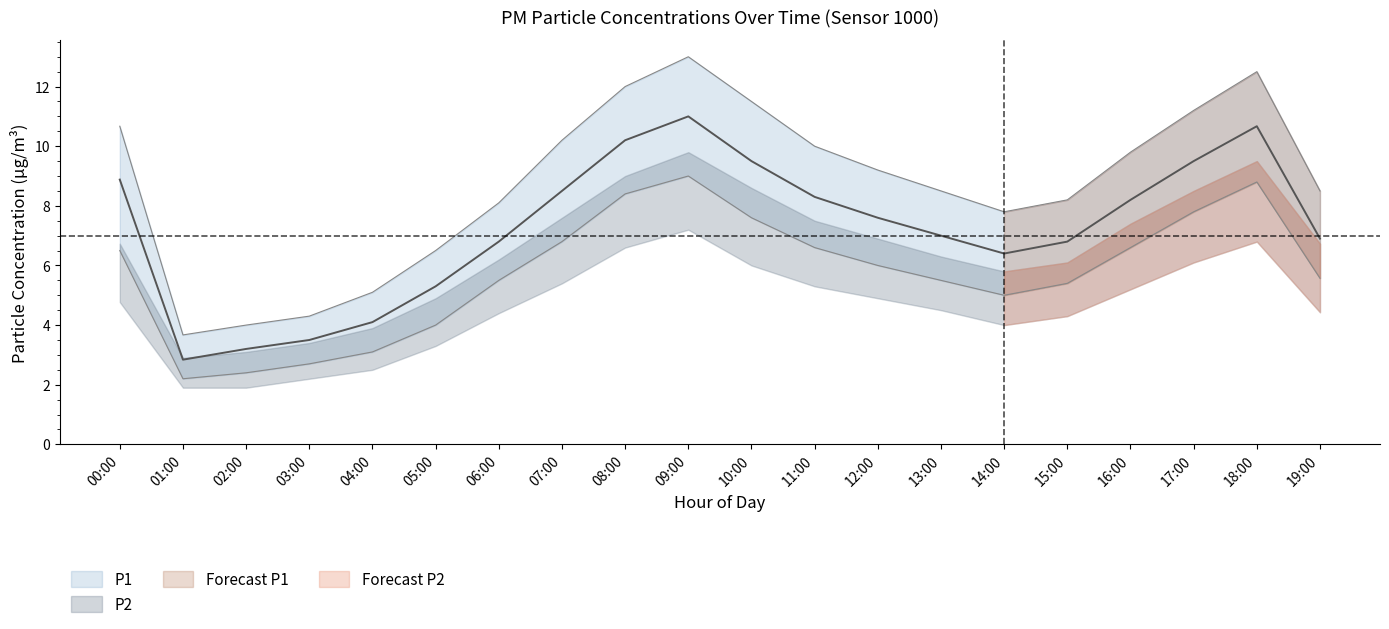

Read the P1_upper value at 10:00.

11.5